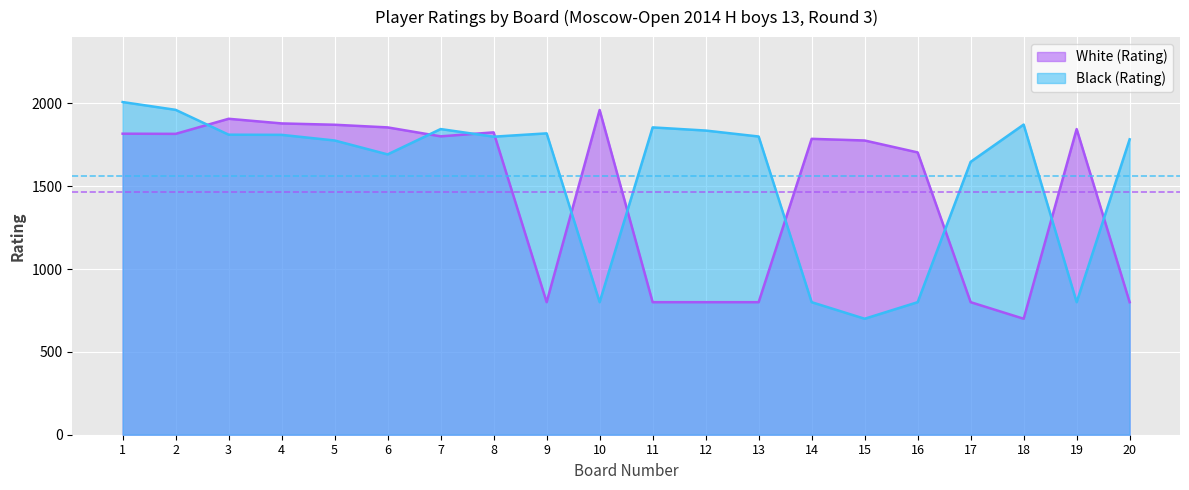

Where is the first local minimum for Black (Rating)?

6